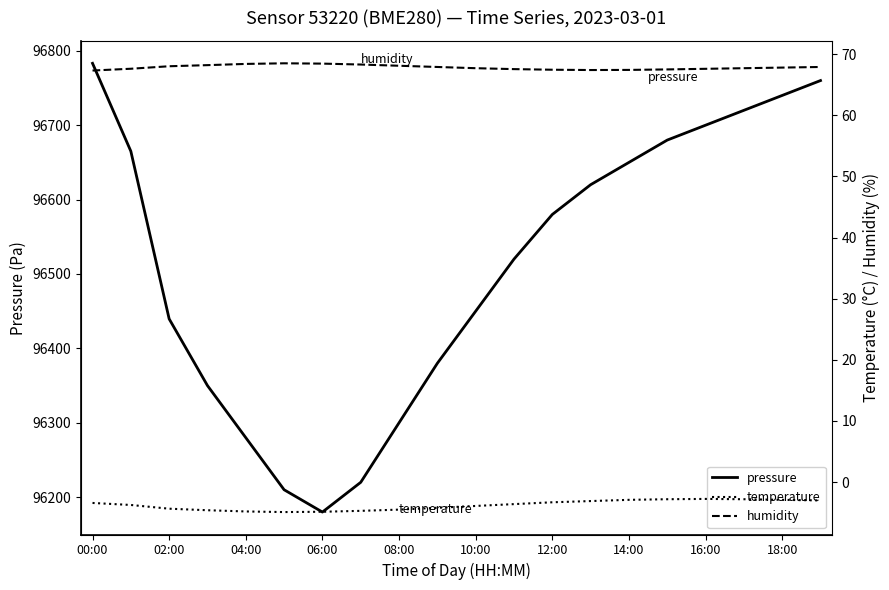

At which label does pressure reach its peak?

00:00